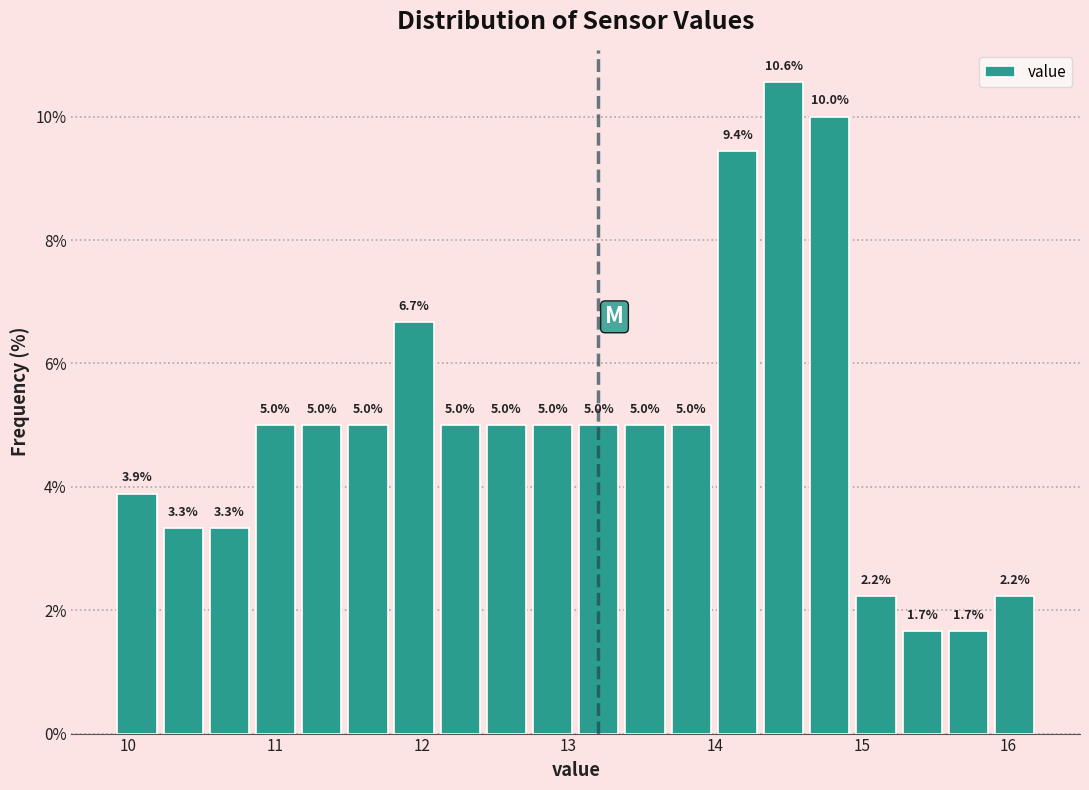

Around what value on the x-axis is the tallest bar? Give the approximate position of its centre, as read against the axis.

14.5